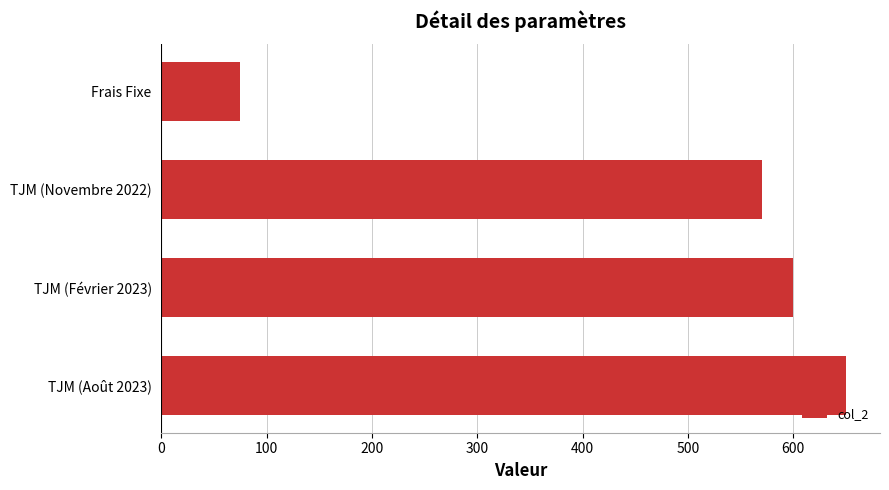

The value at TJM (Novembre 2022) is 910. True or false?

False